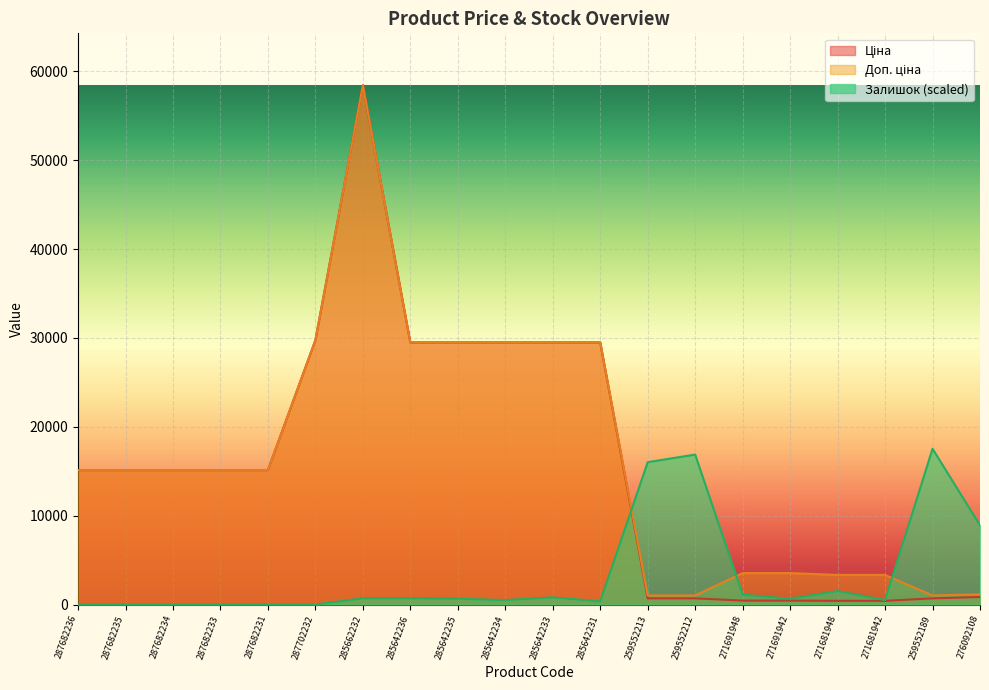

True or false: Ціна has a value of 29491.5 at 285642234.

True